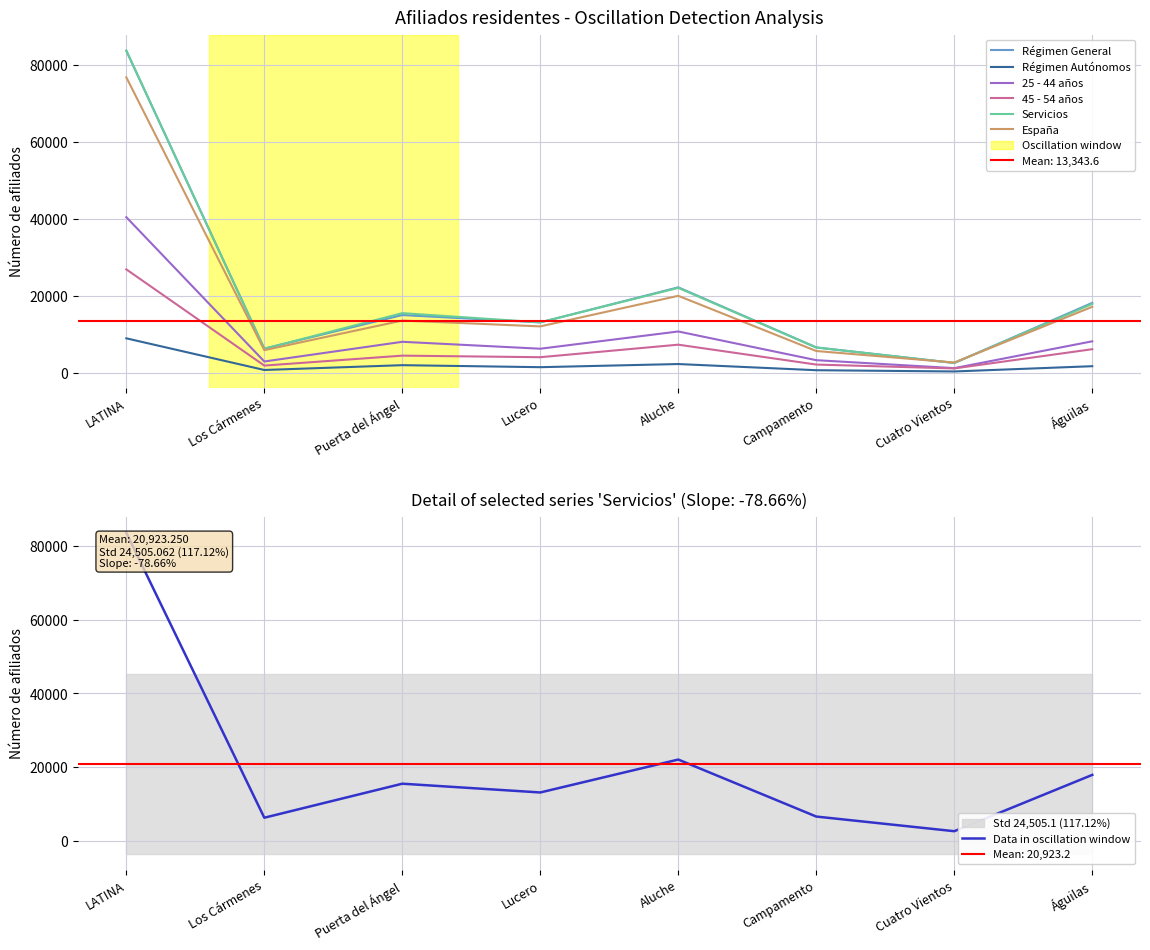

What are all the series names shown in the legend?

Régimen General, Régimen Autónomos, 25 - 44 años, 45 - 54 años, Servicios, España